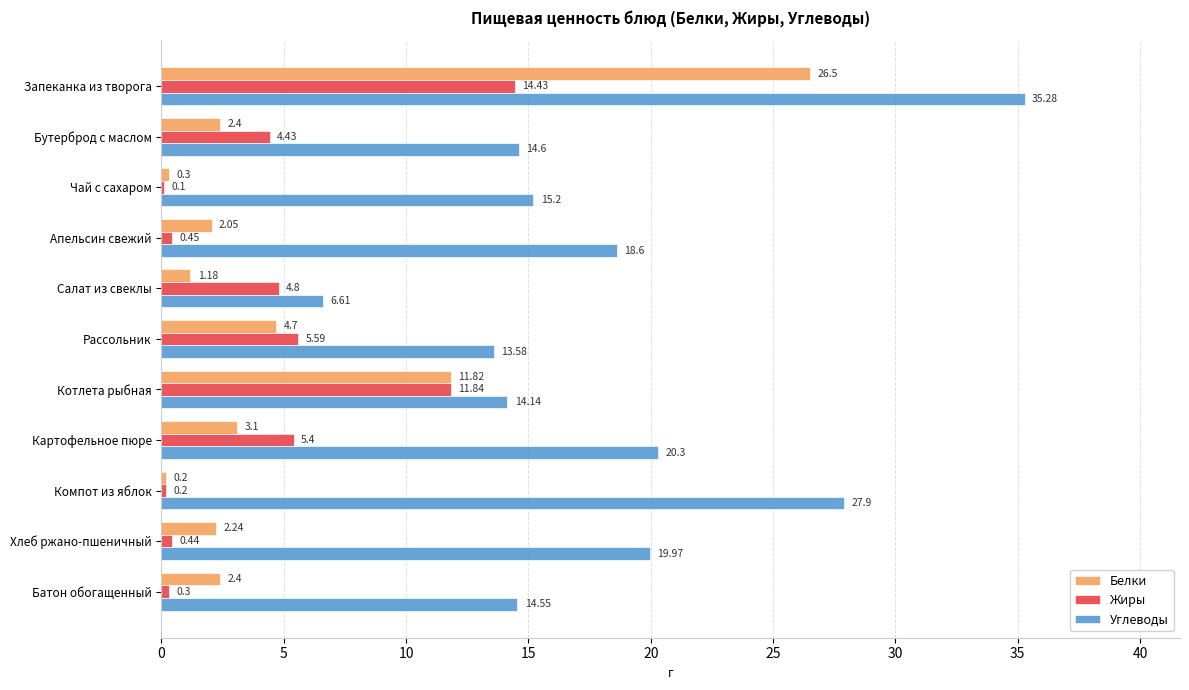

What is the total value across all series at Рассольник?

23.9